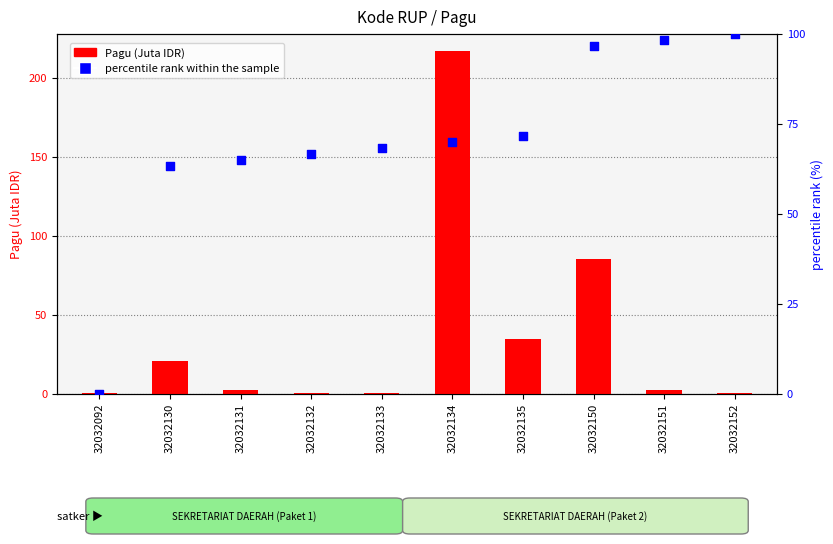

Which series has the largest total across all categories?

percentile rank within the sample